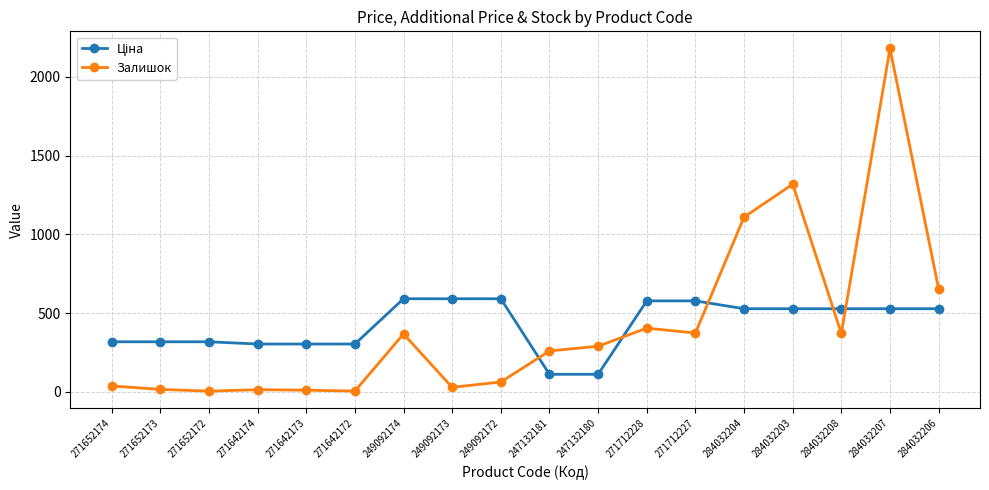

Which series has the largest range (max minus min)?

Залишок